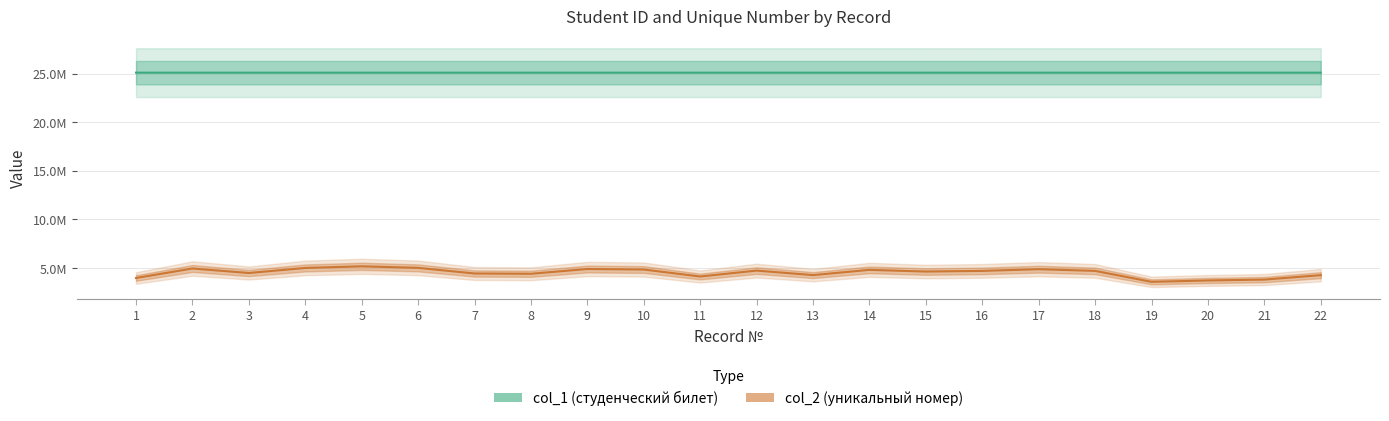

Is this an area chart (filled region under the line)?

No